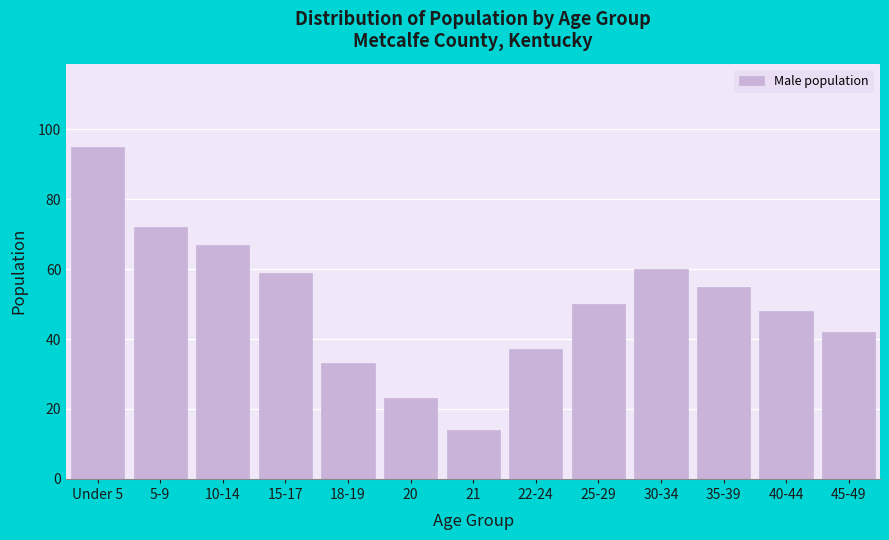

Reading right to left, transcribe all the data shown in this chart.

42	48	55	60	50	37	14	23	33	59	67	72	95